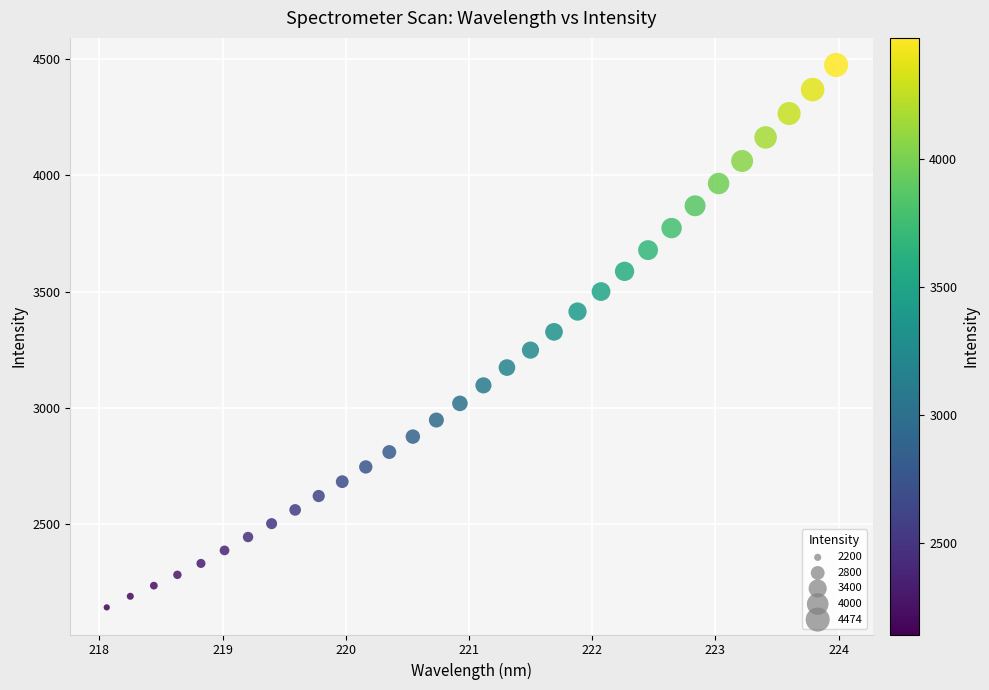

What is the range of X values (max minus min)?

5.9